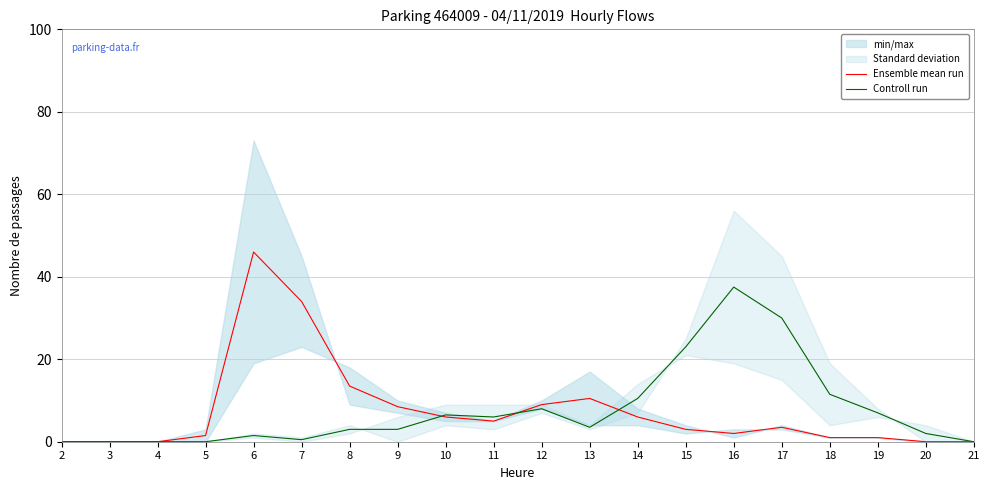

What is the difference between the Controll run values at 11 and 9?

3.0